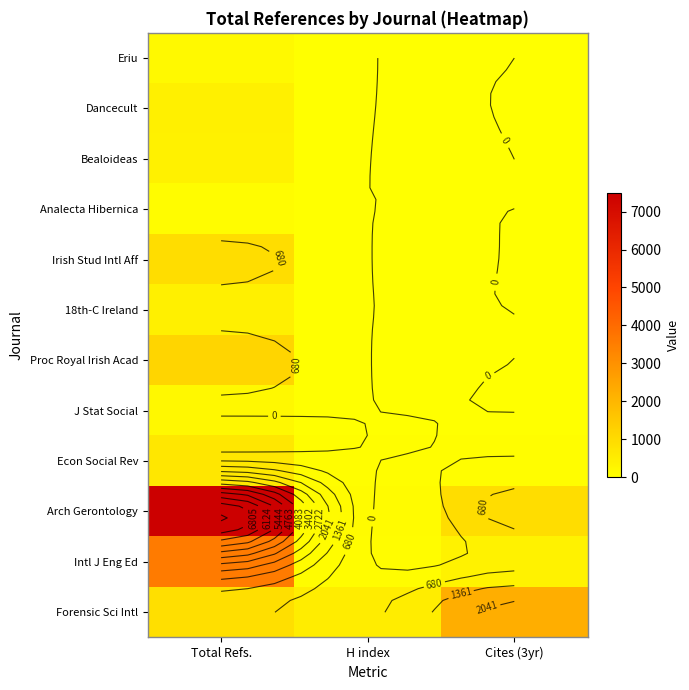

What is the difference between the highest and lowest values at Cites (3yr)?

2241